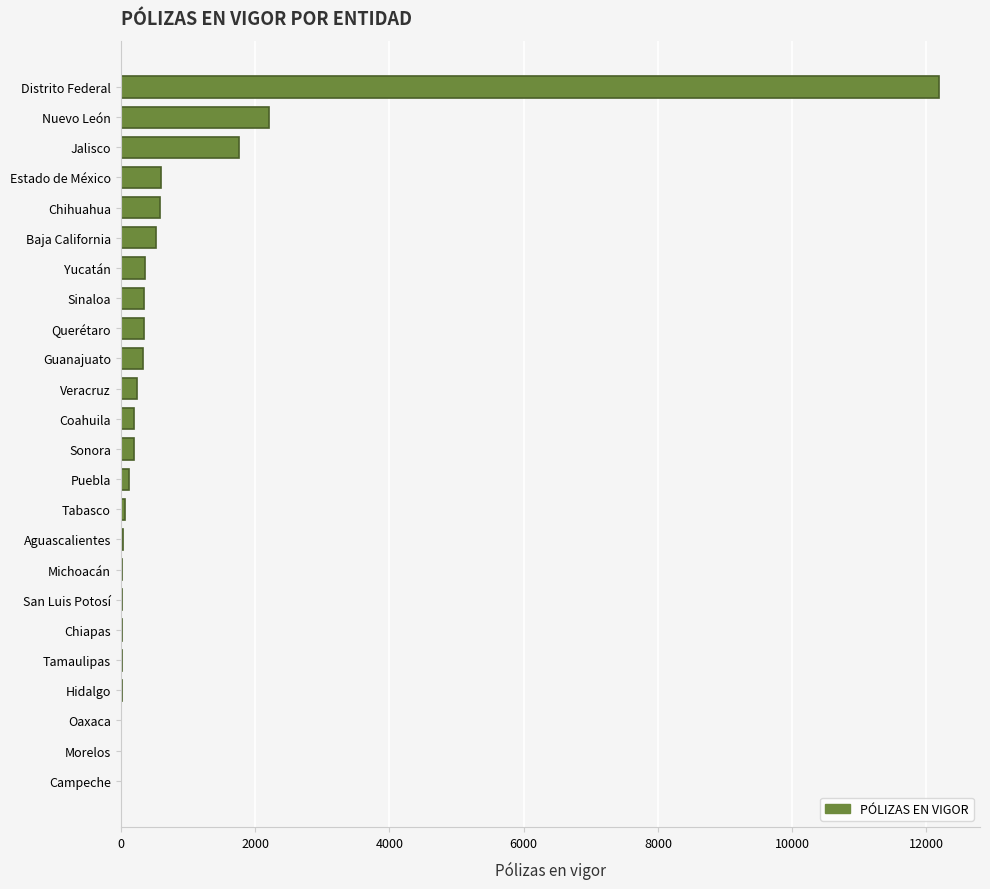

Between Chihuahua and Aguascalientes, which is larger?

Chihuahua